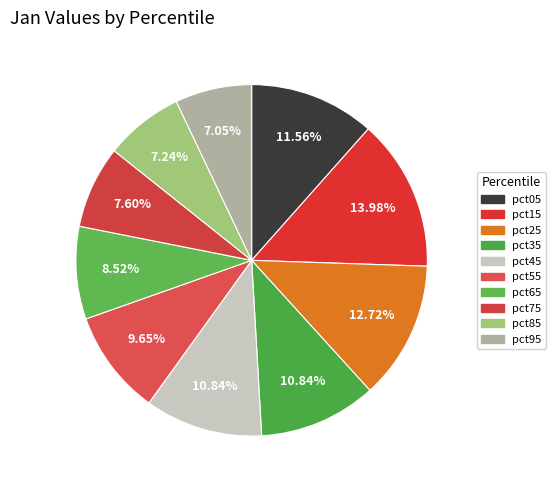

Rank the categories by value from lowest to highest.

pct95, pct85, pct75, pct65, pct55, pct35, pct45, pct05, pct25, pct15